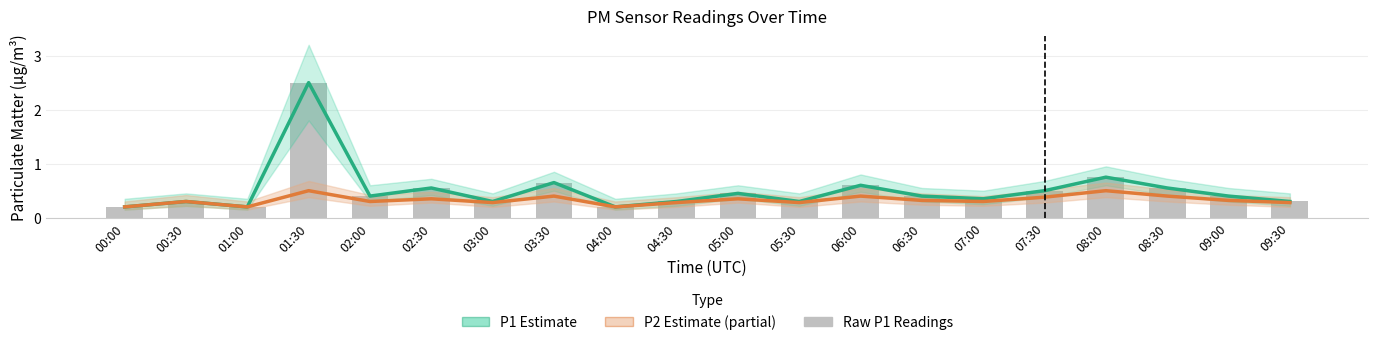

What is the sum of the Raw P1 values at 03:00 and 06:00?

0.9